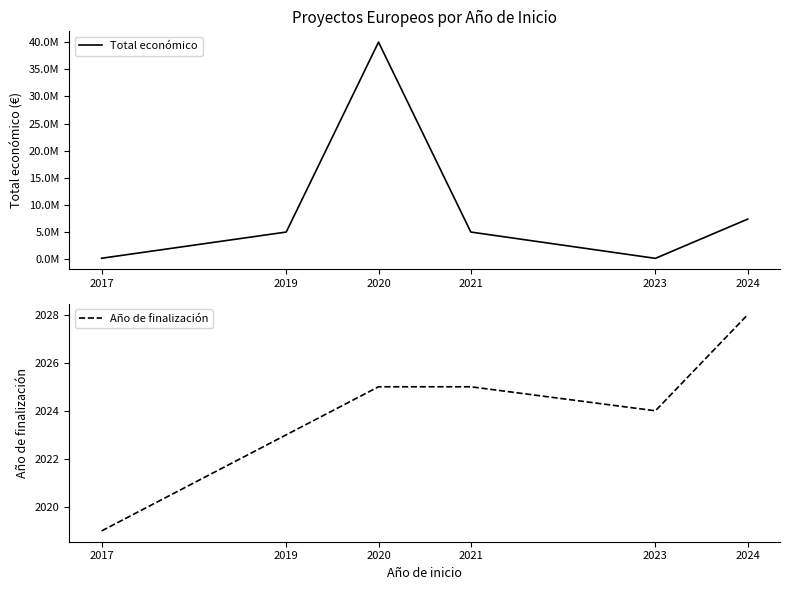

Rank the series at 2019 from lowest to highest value.

Año de finalización, Total económico